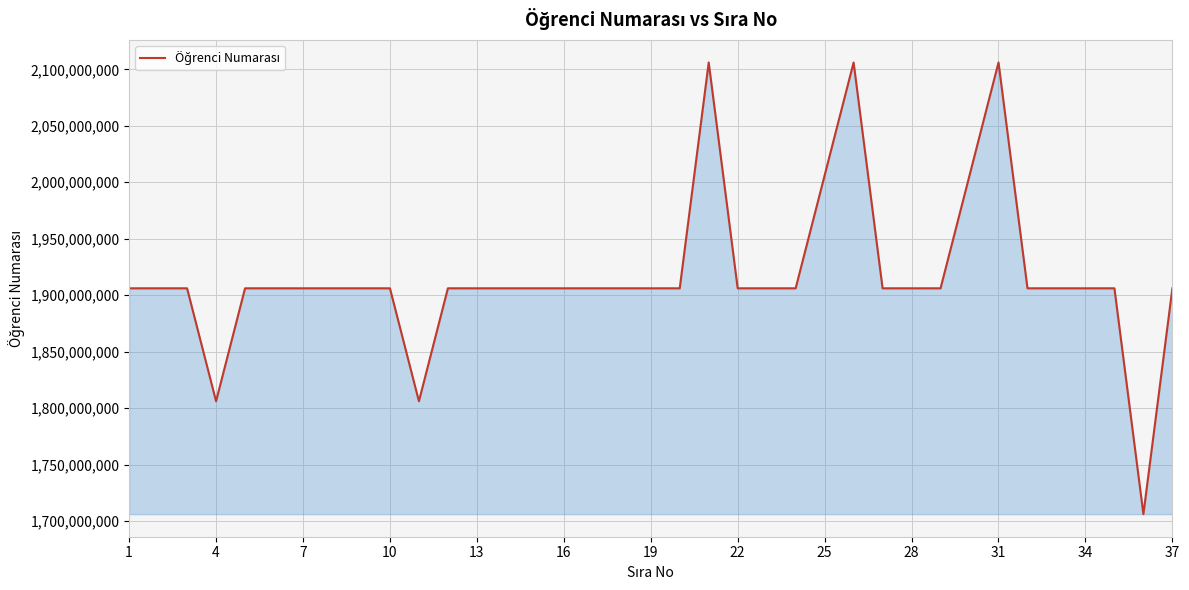

What is the minimum value shown in the chart?

1706102033